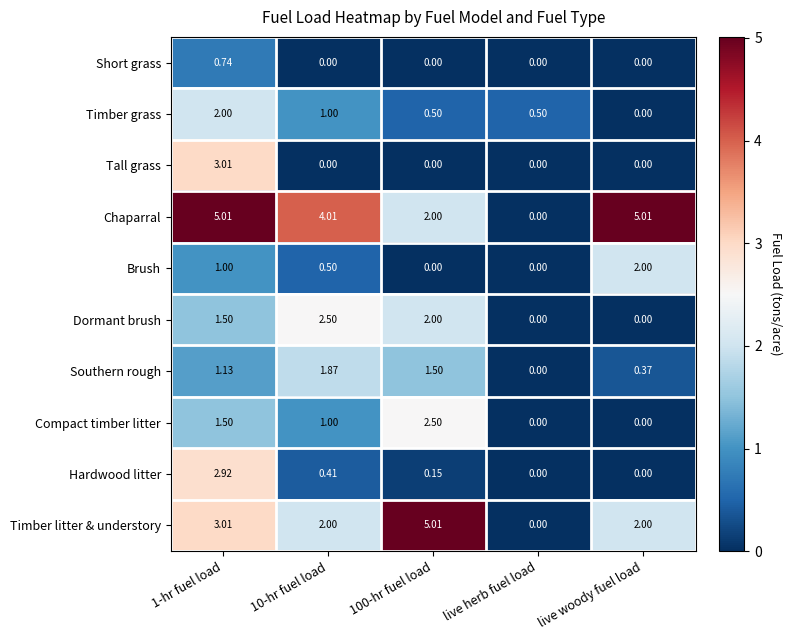

At which category is the sum across all series the highest?

1-hr fuel load